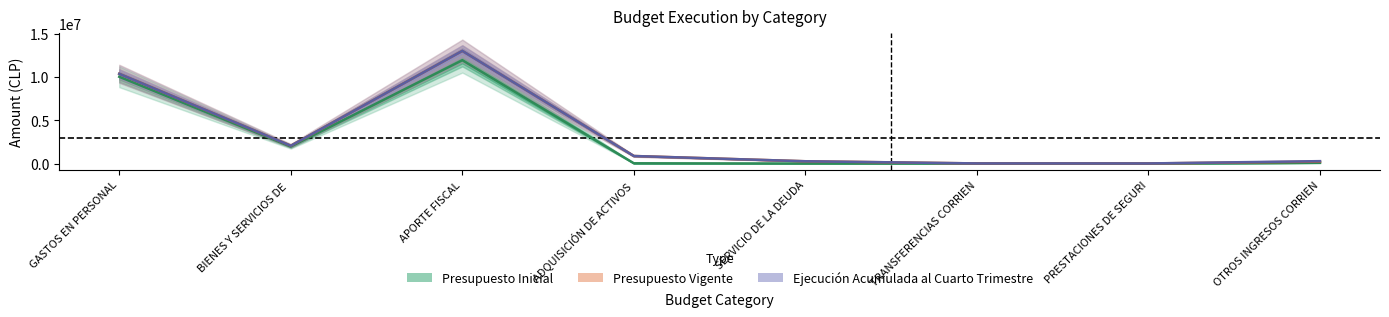

At how many categories does at least one series exceed 7418442?

2